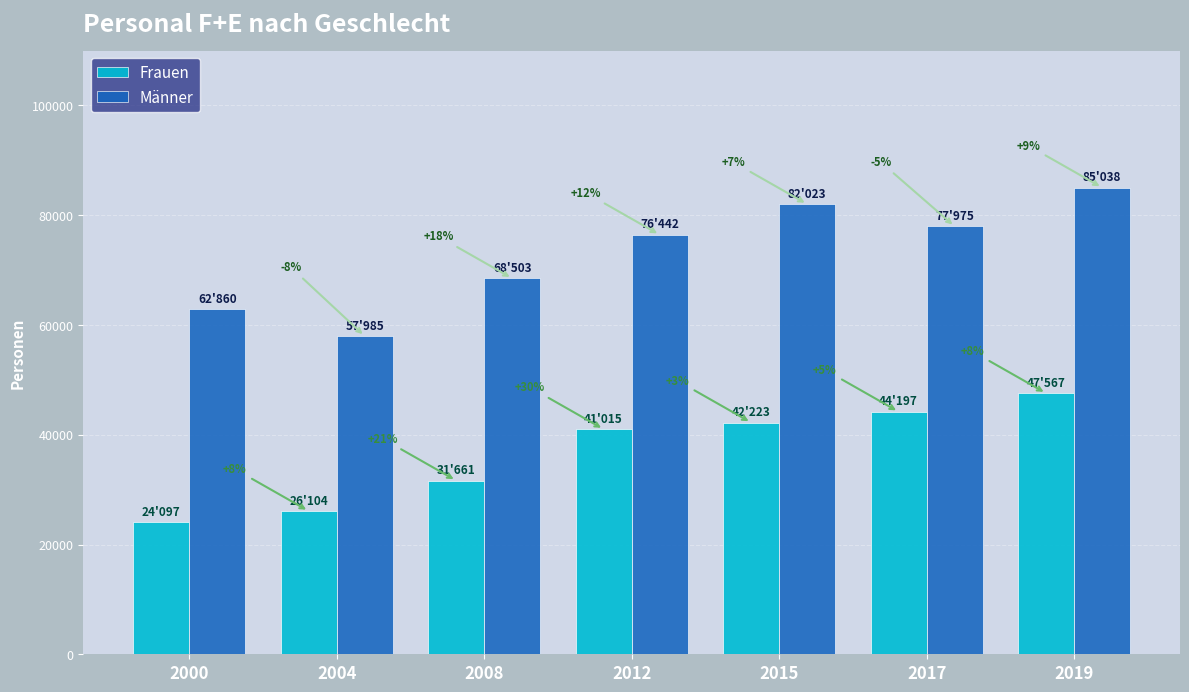

Which has a higher value, 2019 or 2008?

2019